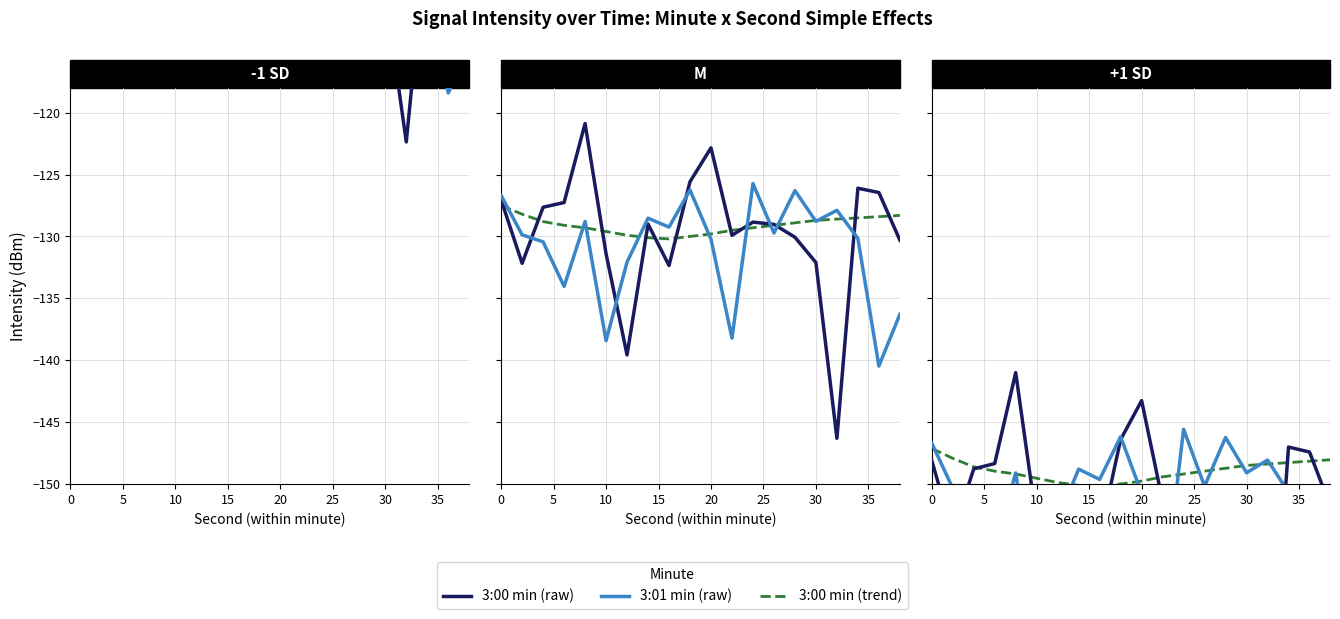

True or false: 3:00 min (trend) has a value of -200.8 at 9.

False